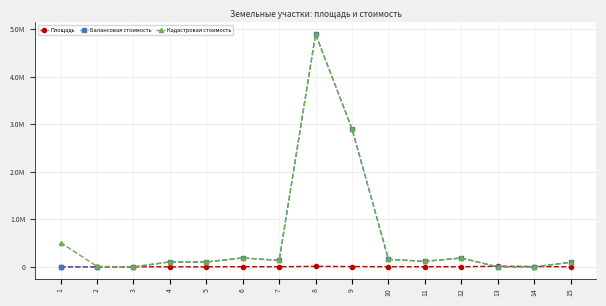

What are all the series names shown in the legend?

Площадь, Балансовая стоимость, Кадастровая стоимость